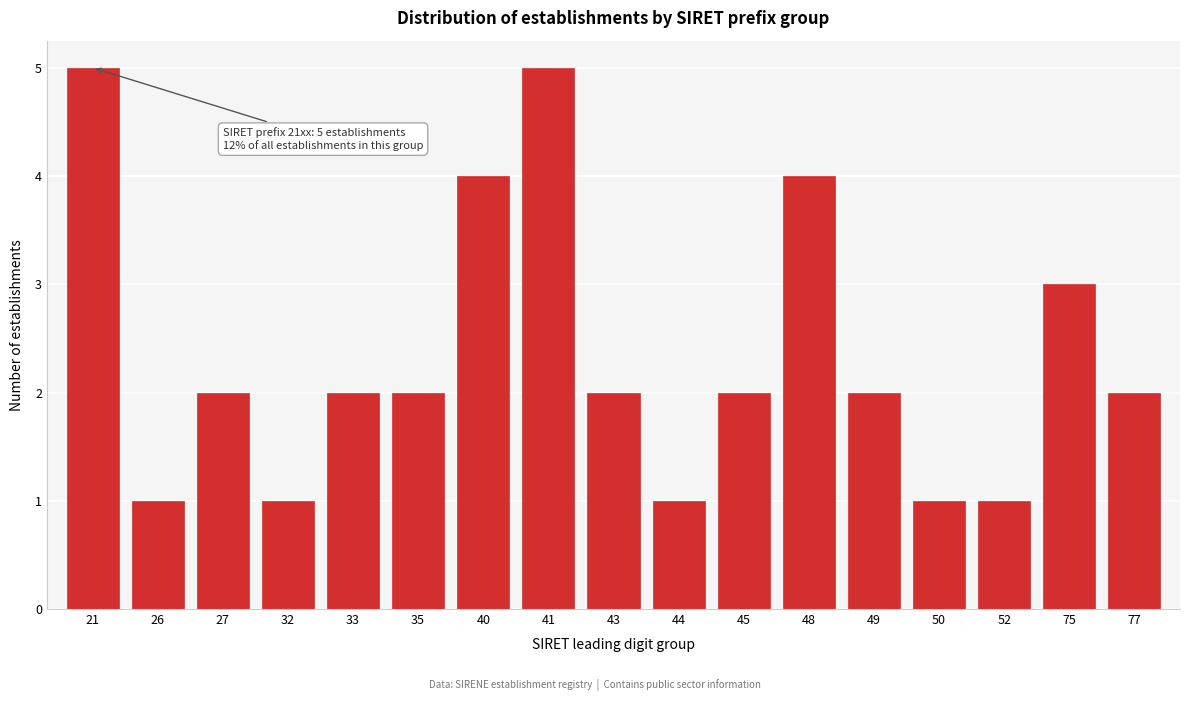

Reading left to right, transcribe all the data shown in this chart.

5	1	2	1	2	2	4	5	2	1	2	4	2	1	1	3	2